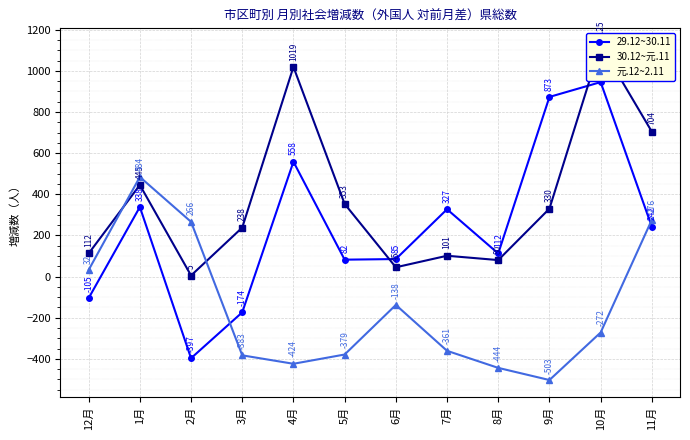

List the series in order of their overall mean, highest first.

30.12~元.11, 29.12~30.11, 元.12~2.11